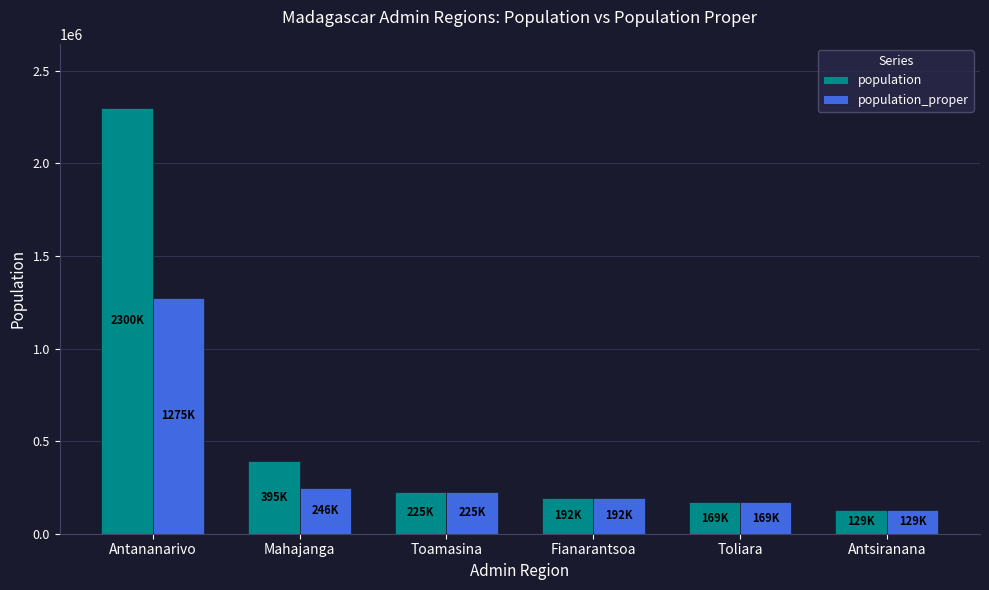

What is the difference between the maximum and minimum values in the population_proper series?

1145887